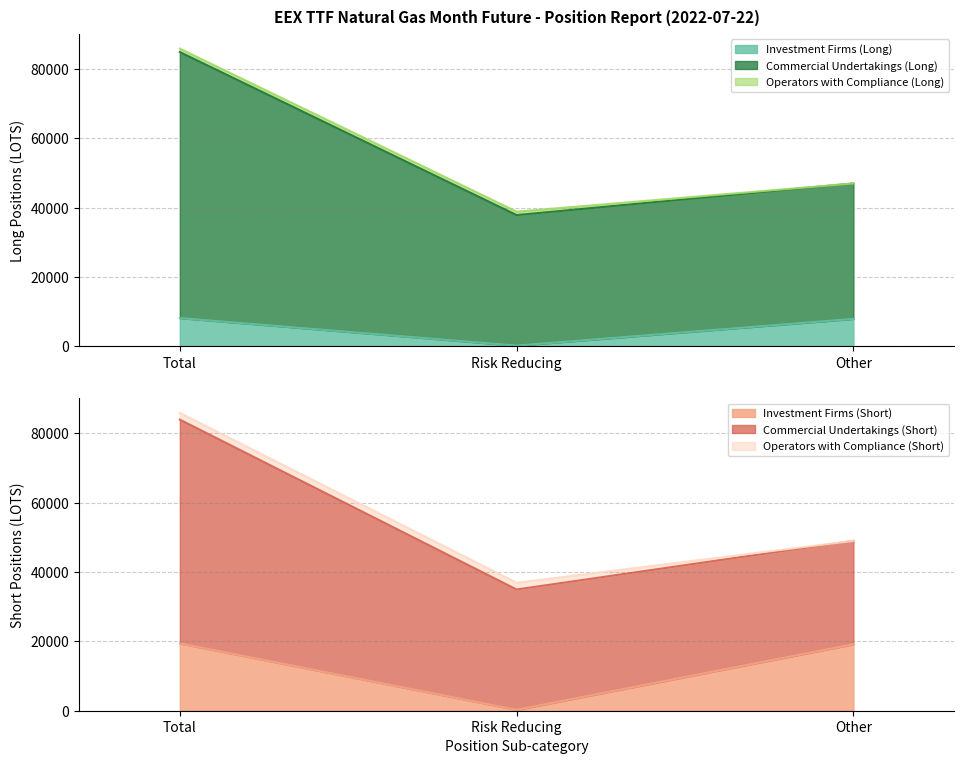

At which label does Investment Firms (Long) reach its minimum?

Risk Reducing